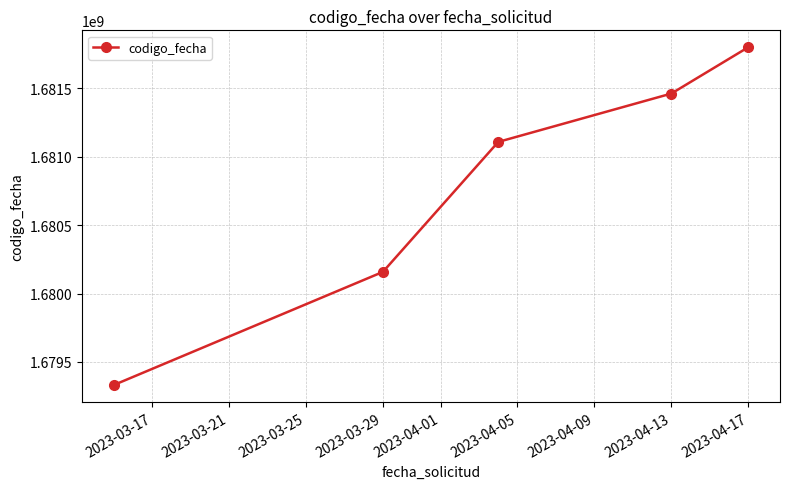

What is the smallest value displayed?

1679330977